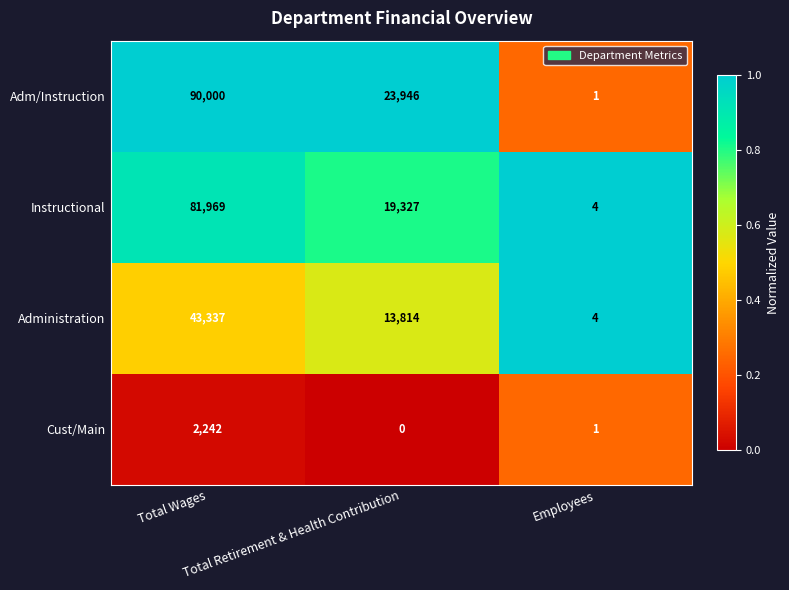

Rank the series at Total Wages from lowest to highest value.

Cust/Main, Administration, Instructional, Adm/Instruction